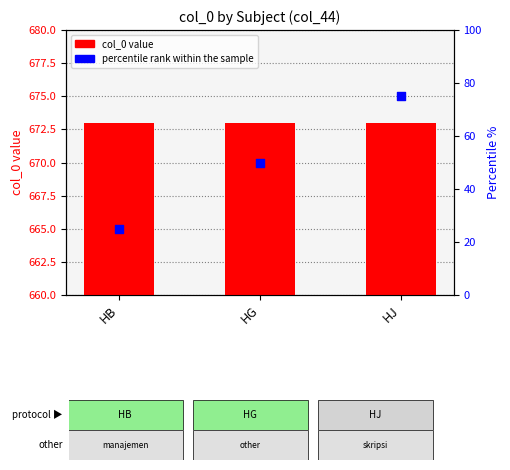

Which series has the largest total across all categories?

col_0